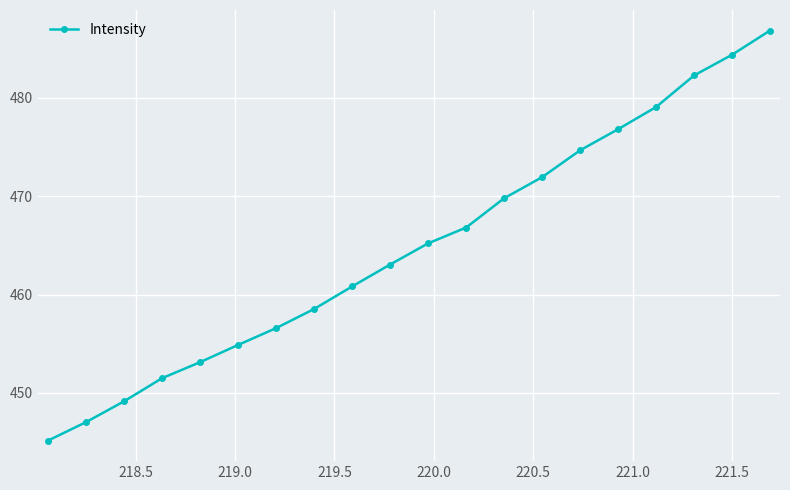

Reading left to right, what are all the values shown in this chart?

445.2	447.0	449.1	451.5	453.1	454.9	456.6	458.5	460.8	463.1	465.2	466.8	469.8	471.9	474.7	476.8	479.1	482.3	484.4	486.8